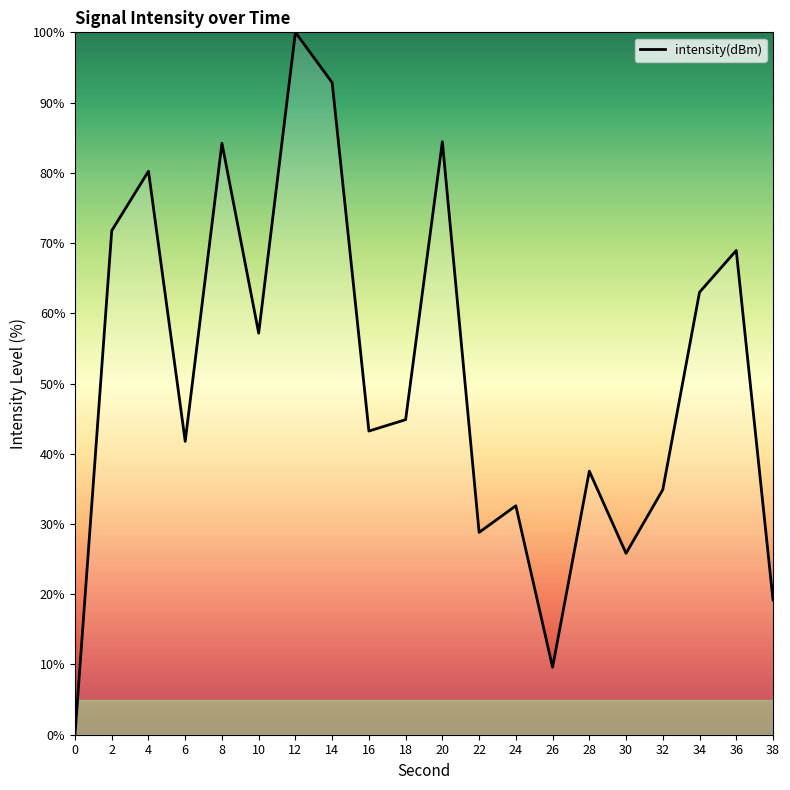

Which category has the highest value across all series?

12